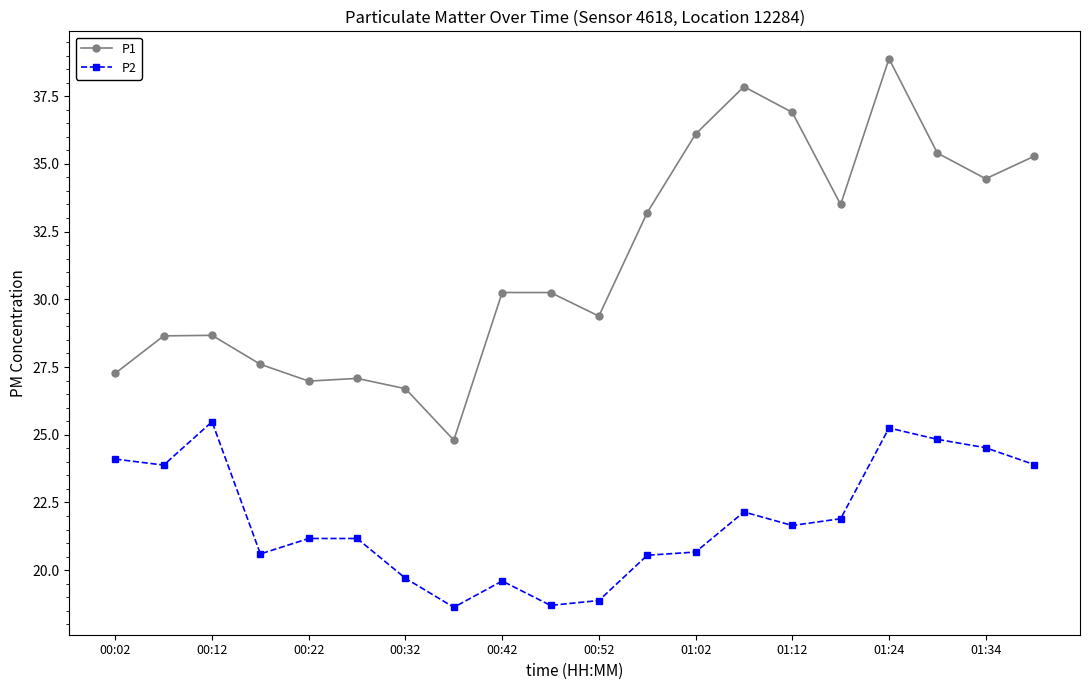

Which series has the largest total across all categories?

P1